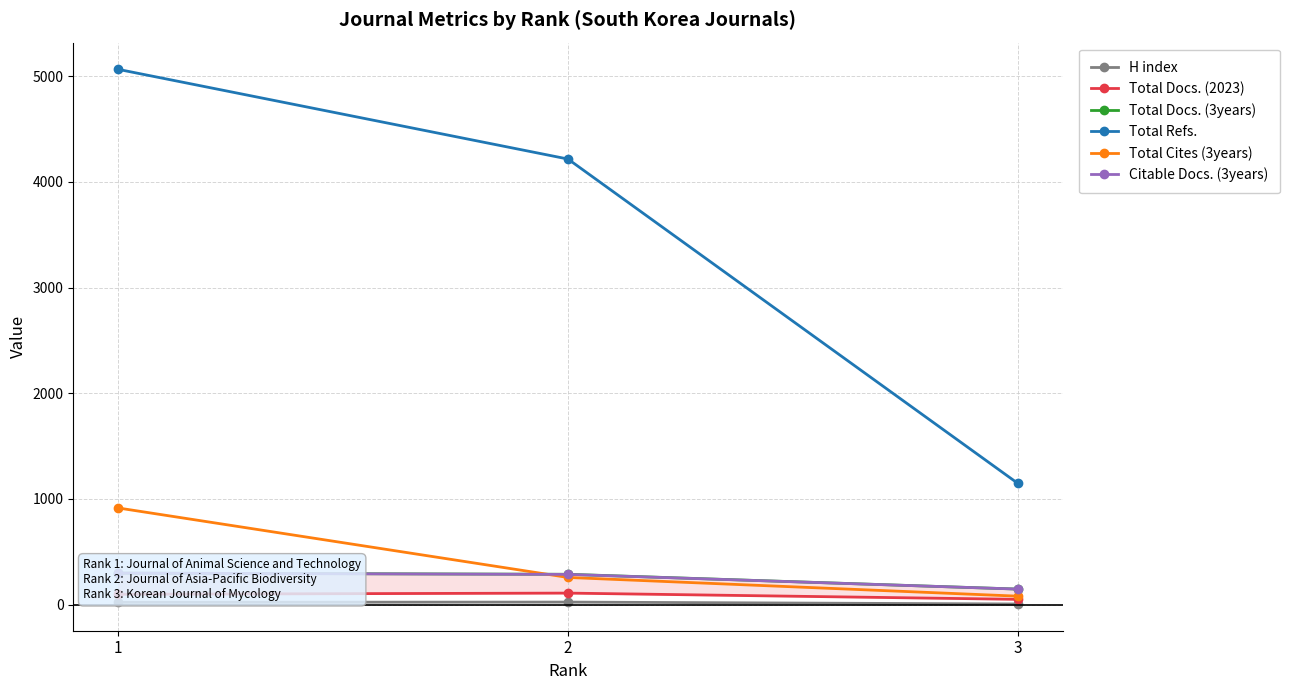

Does the chart have visible grid lines?

Yes